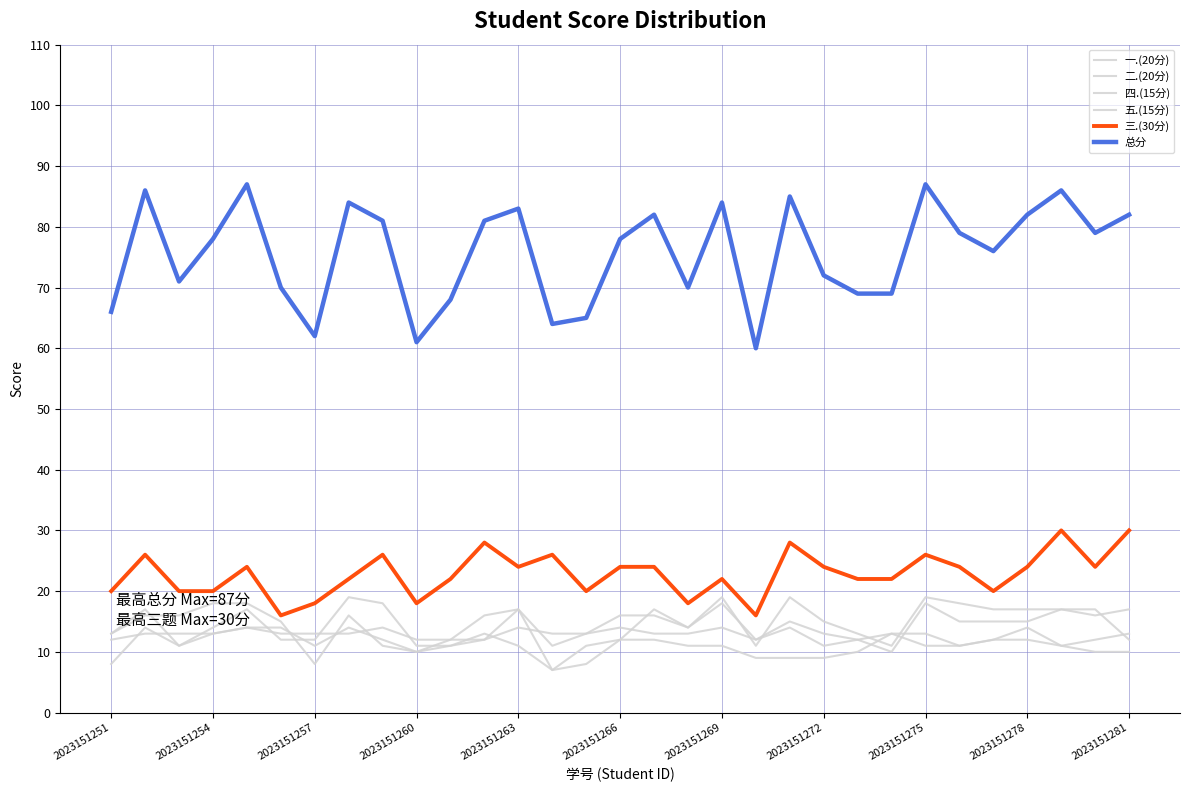

Reading left to right, transcribe all the data shown in this chart.

一.(20分): 13	16	16	18	18	15	8	16	11	10	12	16	17	7	11	12	17	14	18	12	15	13	12	10	18	15	15	15	17	16	17
二.(20分): 13	17	11	14	17	12	12	19	18	11	11	12	17	11	13	16	16	14	19	11	19	15	13	11	19	18	17	17	17	17	12
四.(15分): 8	14	11	13	14	14	11	14	12	10	11	13	11	7	8	12	12	11	11	9	9	9	10	13	11	11	12	14	11	10	10
五.(15分): 12	13	13	13	14	13	13	13	14	12	12	12	14	13	13	14	13	13	14	12	14	11	12	13	13	11	12	12	11	12	13
三.(30分): 20	26	20	20	24	16	18	22	26	18	22	28	24	26	20	24	24	18	22	16	28	24	22	22	26	24	20	24	30	24	30
总分: 66	86	71	78	87	70	62	84	81	61	68	81	83	64	65	78	82	70	84	60	85	72	69	69	87	79	76	82	86	79	82